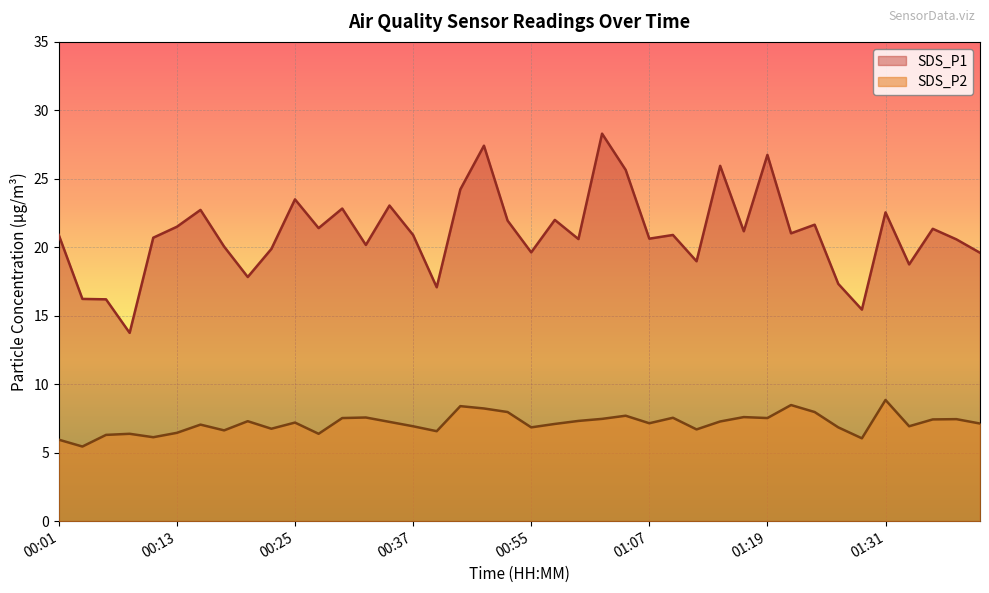

What is the sum of the SDS_P2 values at 01:19 and 00:25?

14.7